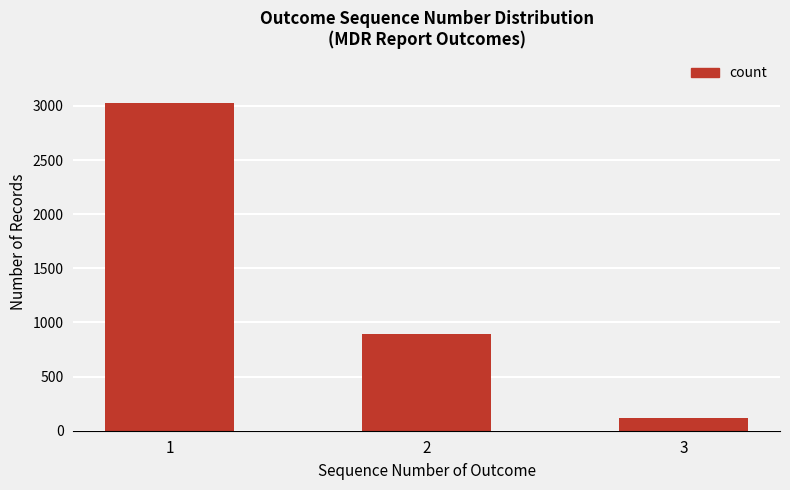

What is the value of the 3rd bar from the left?

120